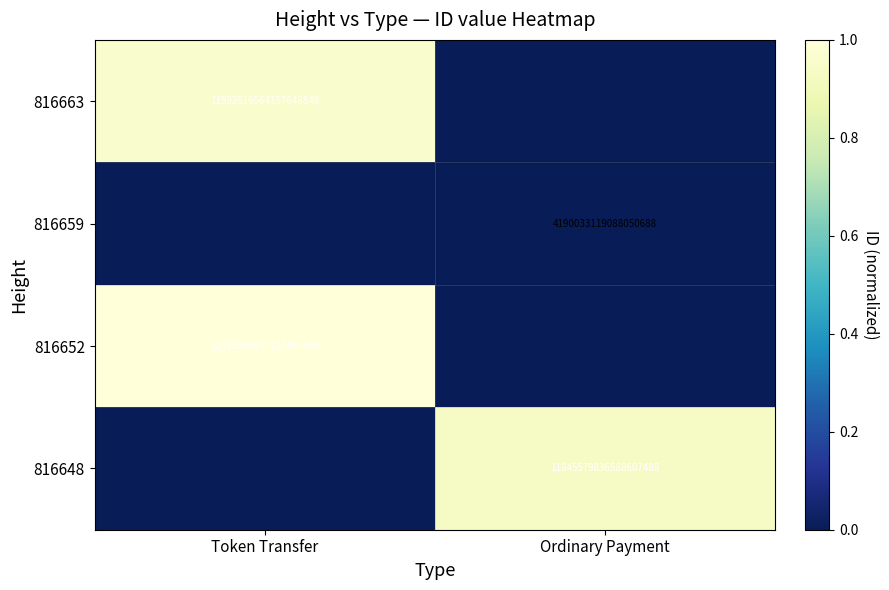

Is the value of 816648 at Ordinary Payment greater than the value of 816659 at Ordinary Payment?

Yes